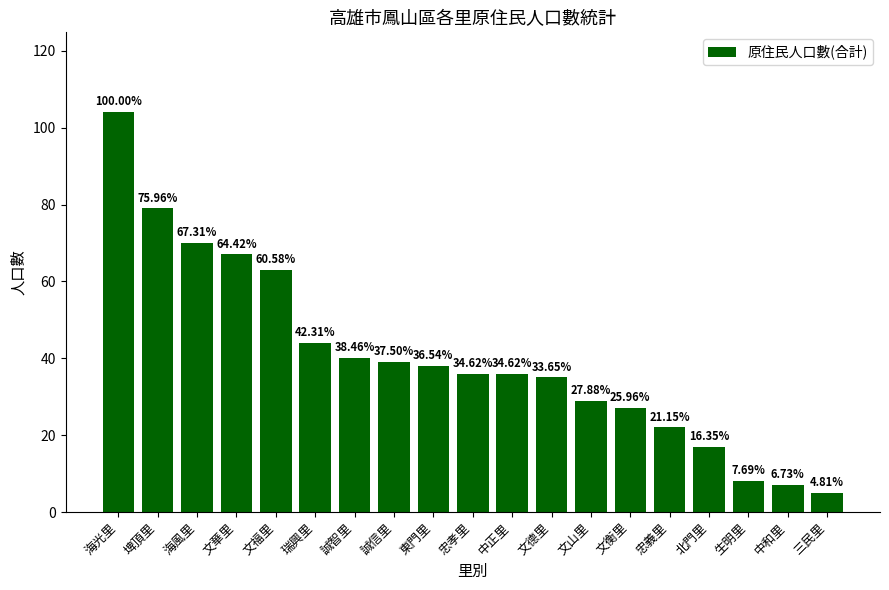

Reading left to right, what are all the values shown in this chart?

海光里=104	埤頂里=79	海風里=70	文華里=67	文福里=63	瑞興里=44	誠智里=40	誠信里=39	東門里=38	忠孝里=36	中正里=36	文德里=35	文山里=29	文衡里=27	忠義里=22	北門里=17	生明里=8	中和里=7	三民里=5